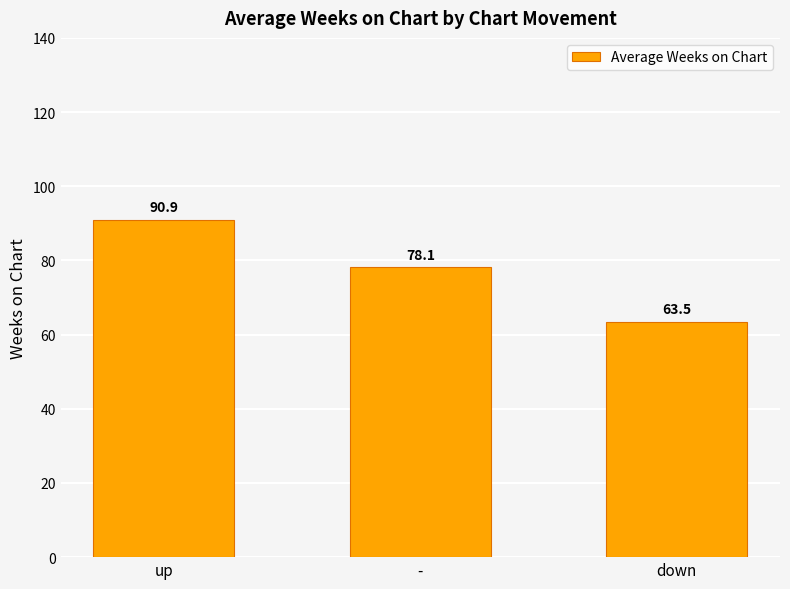

Reading left to right, extract all data points from this chart.

up=90.9	-=78.1	down=63.5